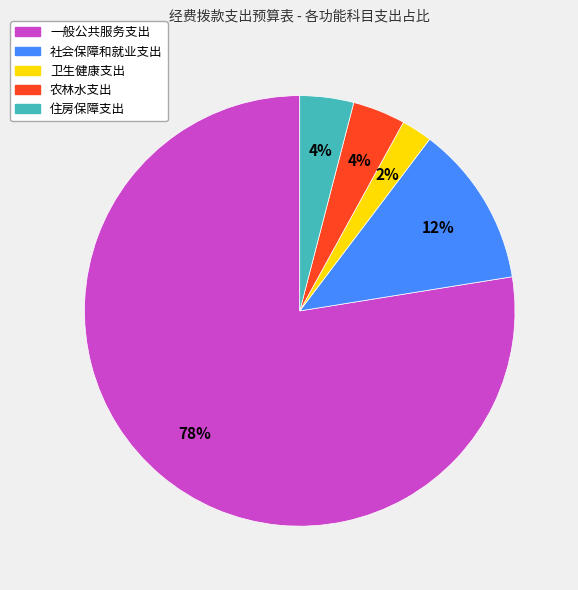

What is the smallest slice in the pie chart?

卫生健康支出